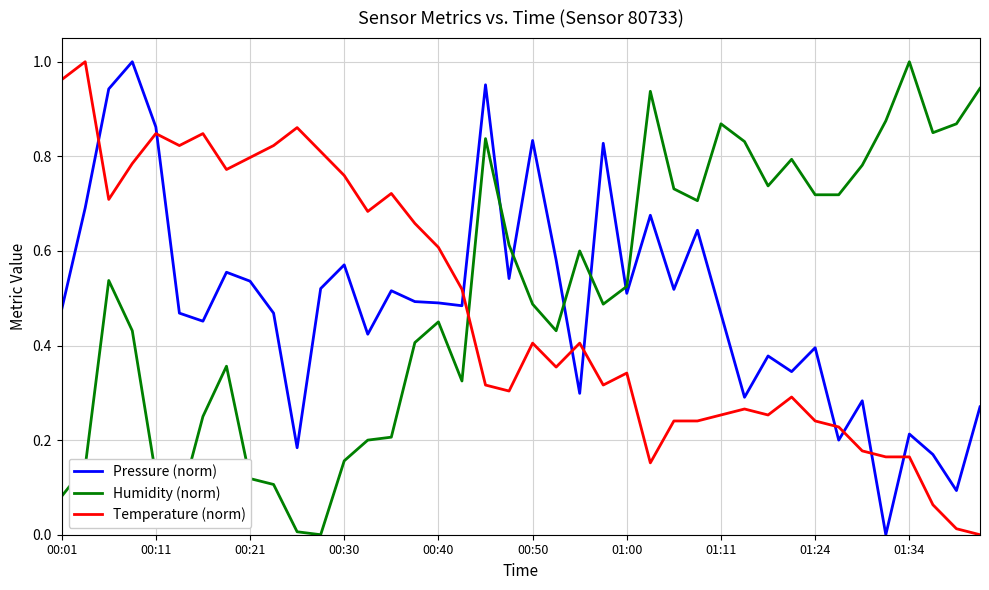

True or false: Humidity (norm) and Pressure (norm) intersect in this chart.

True